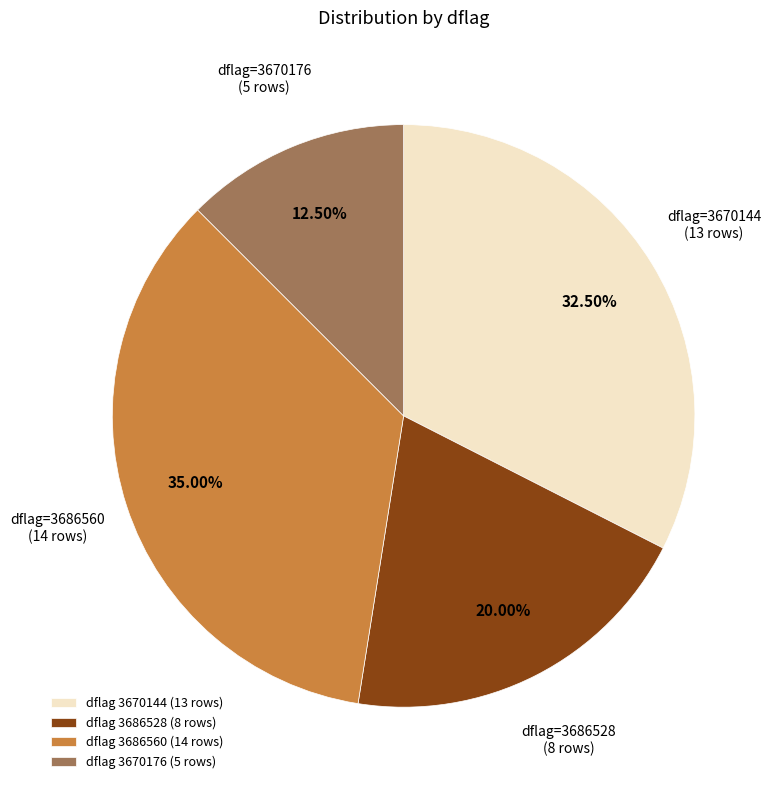

How many slices are in this pie chart?

4